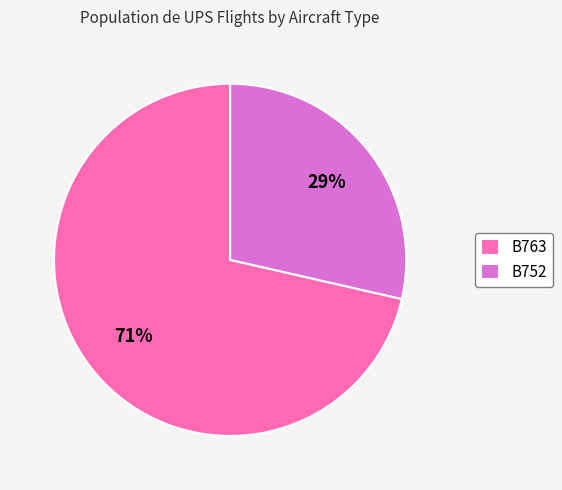

The B763 slice represents 71% of the pie. True or false?

True